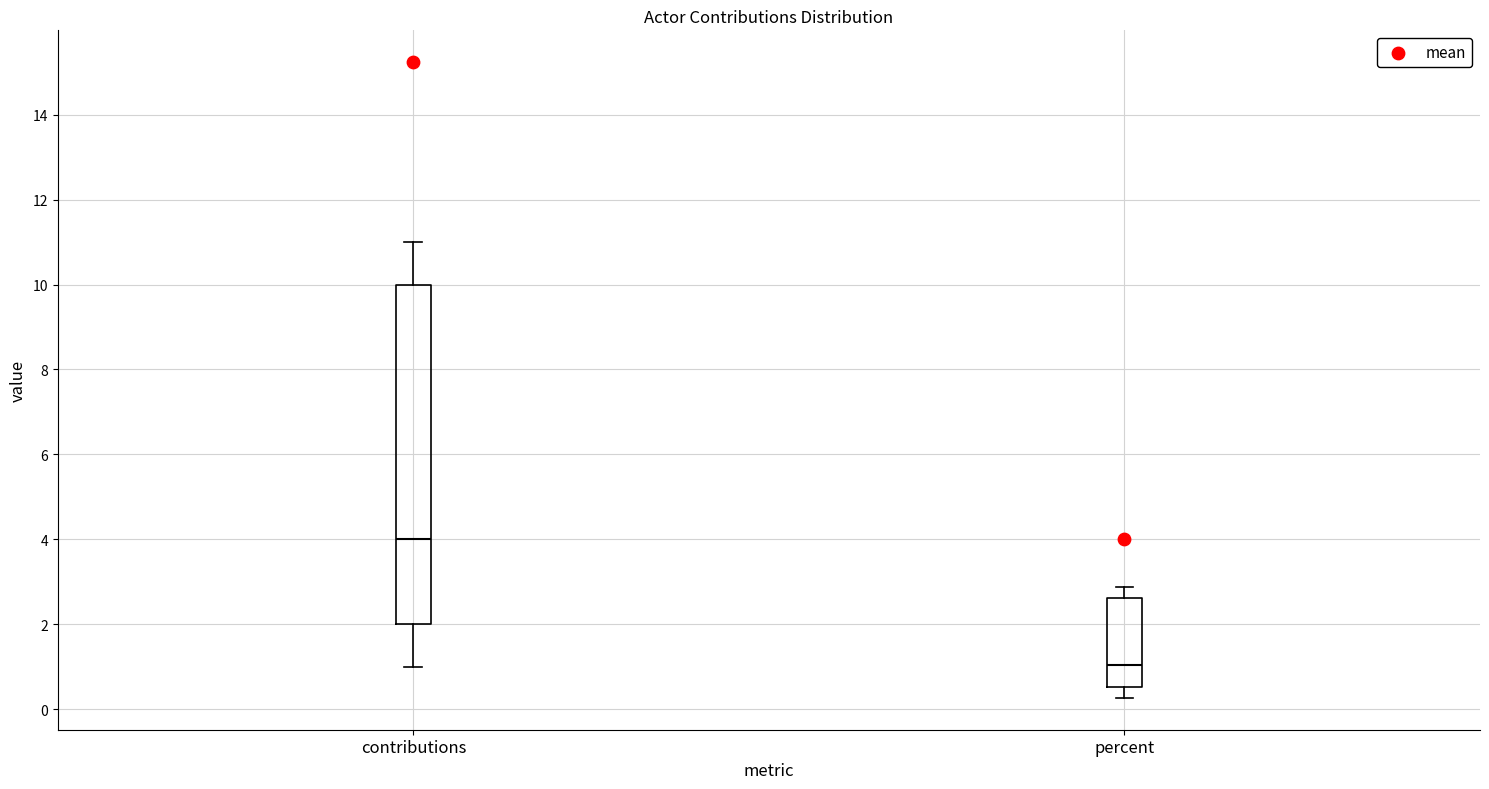

Reading left to right, transcribe this box plot: for each box, give where its median line is, the range the box spans, and where its two whiskers end, as read against the y-axis. The values are not printed on the chart, so give them approximately, as read against the axis.

contributions: median 4.0, box 2.0 to 10.0, whiskers 1.0 to 11.0
percent: median 1.0, box 0.6 to 2.6, whiskers 0.2 to 2.8